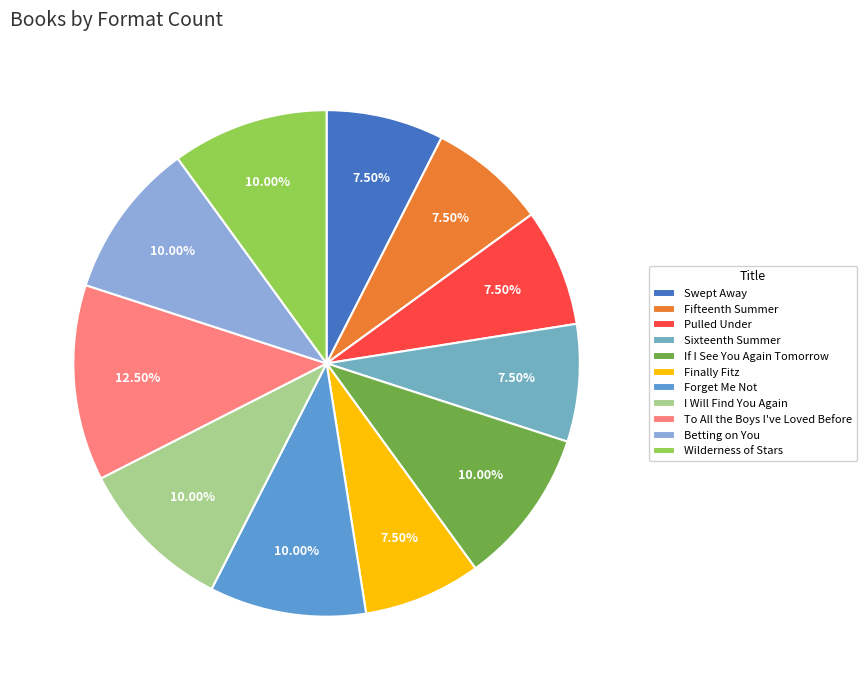

To the nearest percent, what is the difference between the largest and smallest slice percentages?

5%